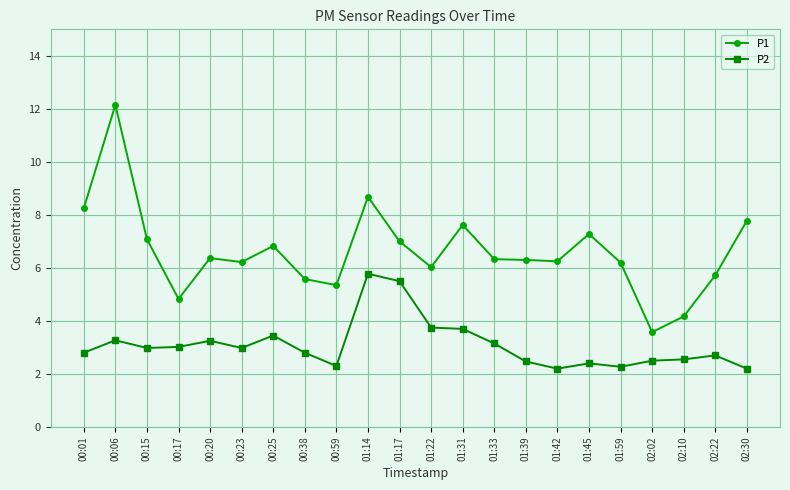

At which category does P1 reach its first local valley?

00:17